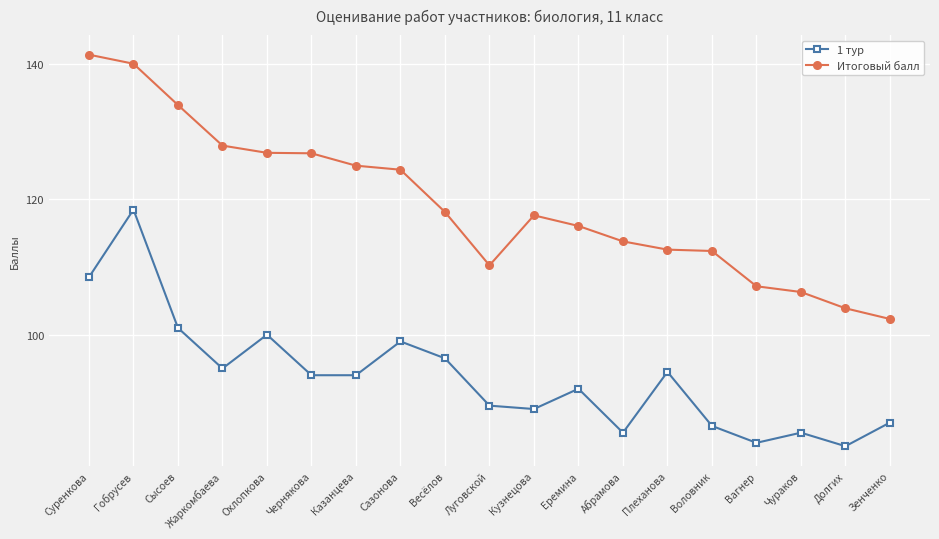

How many lines are shown in the chart?

2